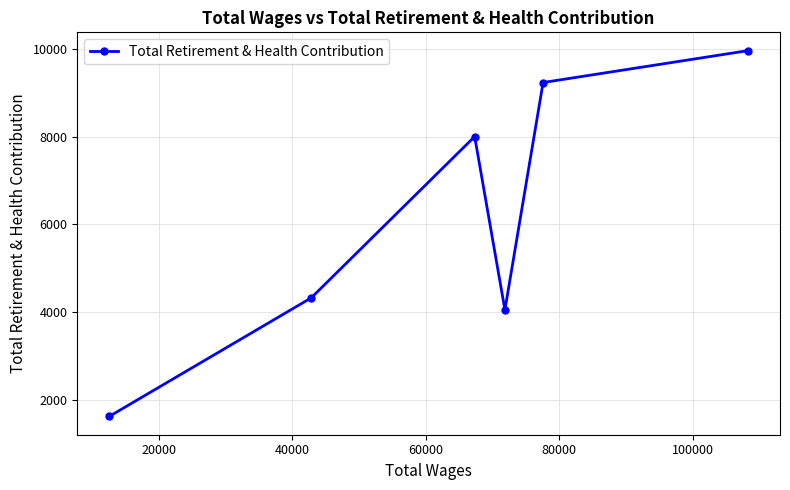

What is the difference between the second highest and second lowest values?

5184